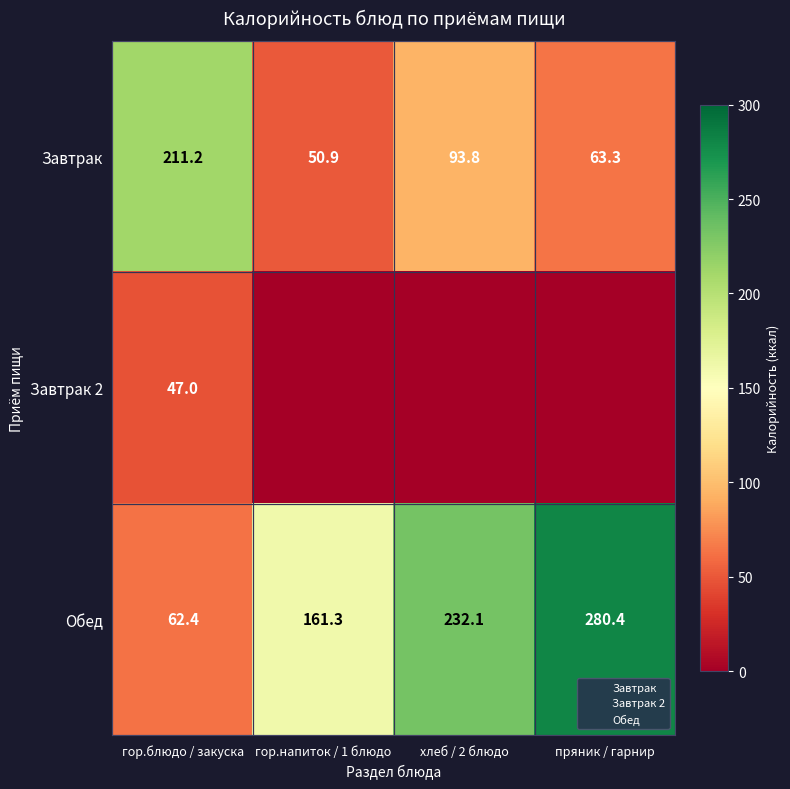

What is the total value across all series at хлеб / 2 блюдо?

325.9